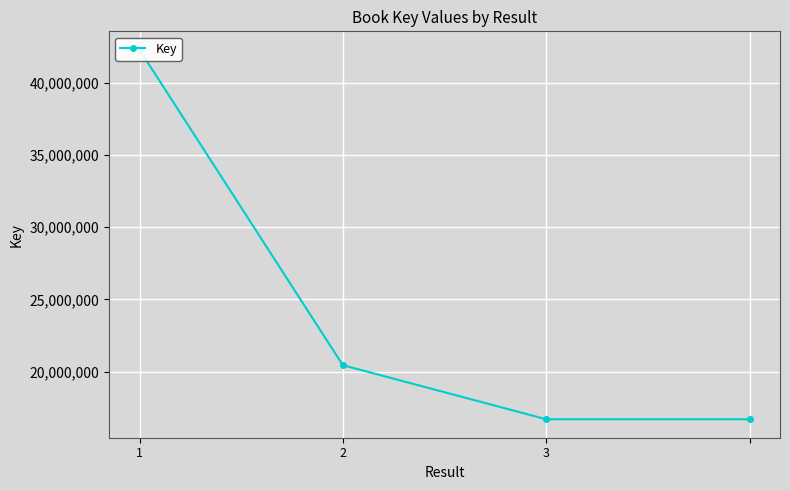

Reading left to right, list all the values displayed in this chart.

42261298	20458970	16721563	16721563